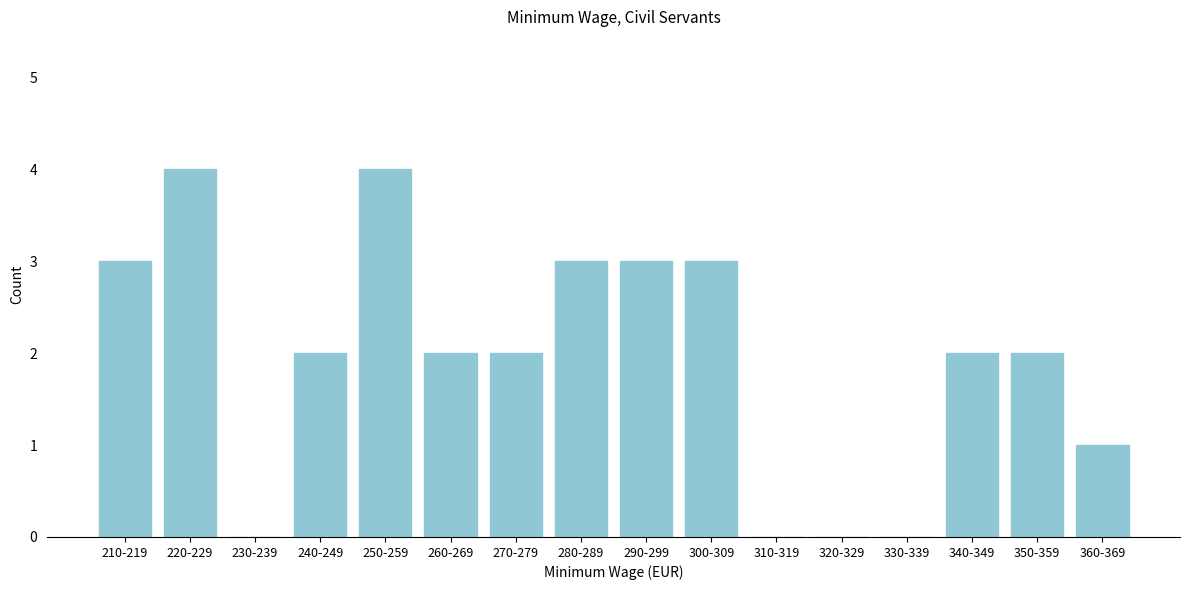

Reading left to right, what are all the values shown in this chart?

210-219=3	220-229=4	230-239=0	240-249=2	250-259=4	260-269=2	270-279=2	280-289=3	290-299=3	300-309=3	310-319=0	320-329=0	330-339=0	340-349=2	350-359=2	360-369=1